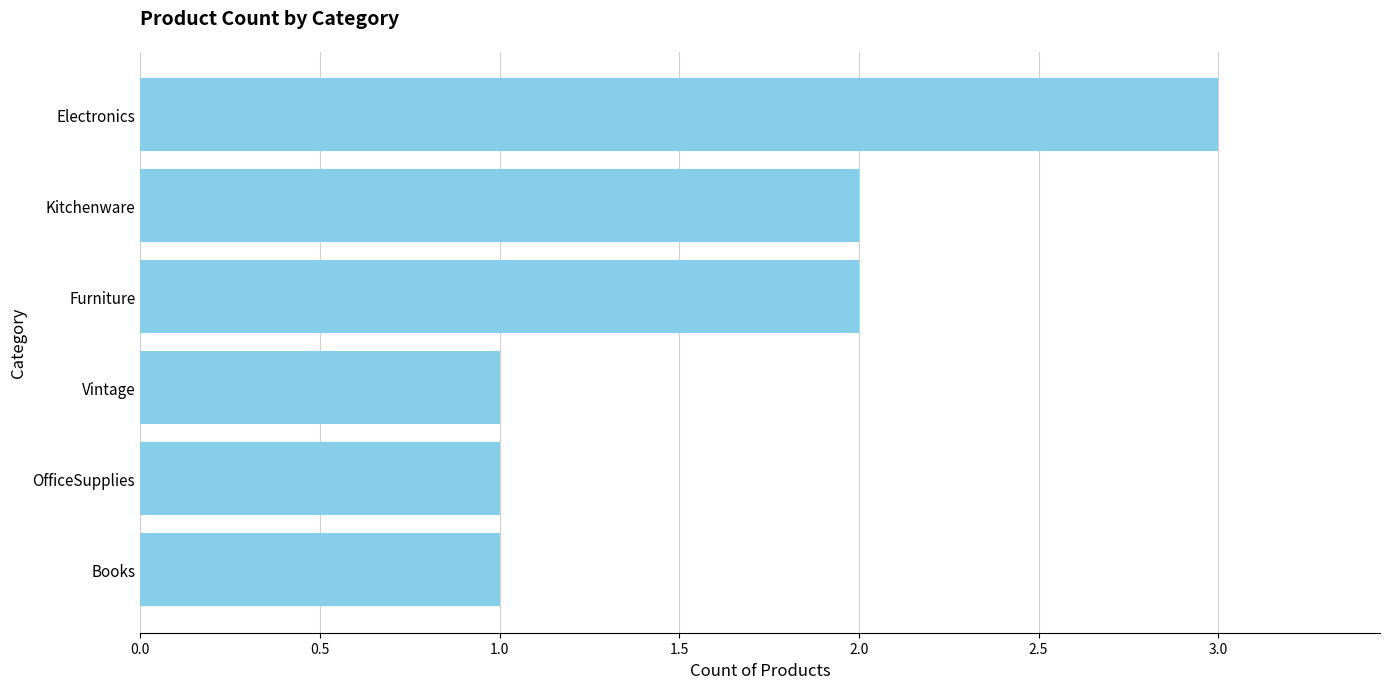

What position from the top is Furniture?

3